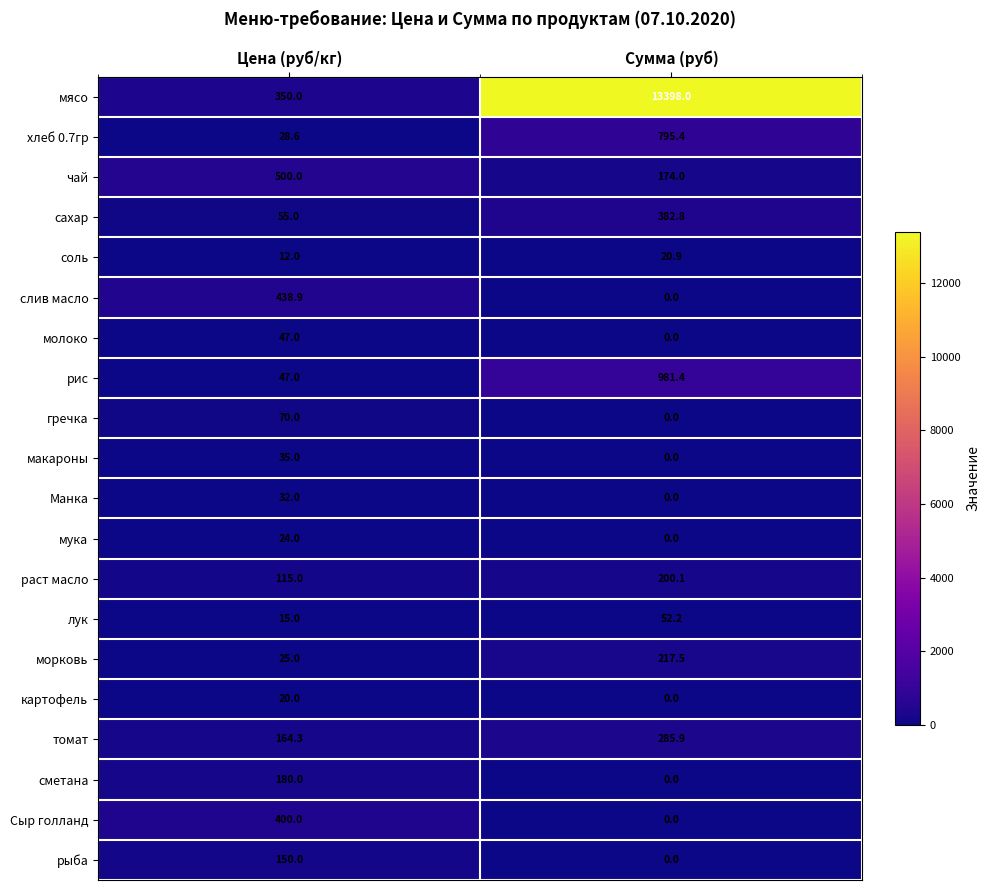

What is the difference between the рис values at Сумма (руб) and Цена (руб/кг)?

934.4